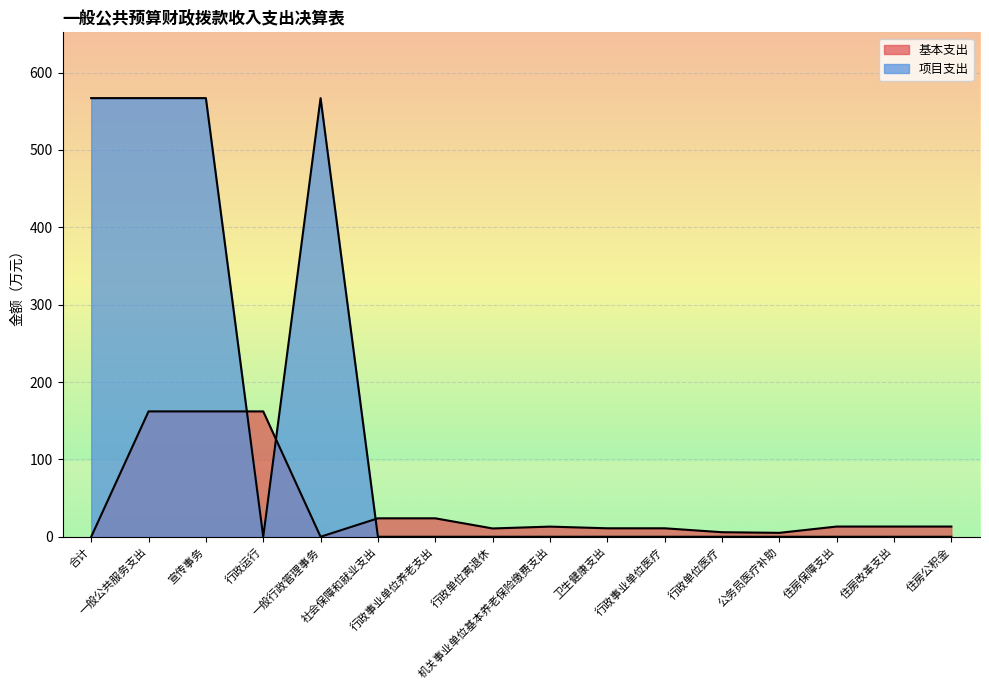

At how many categories does at least one series exceed 328?

4